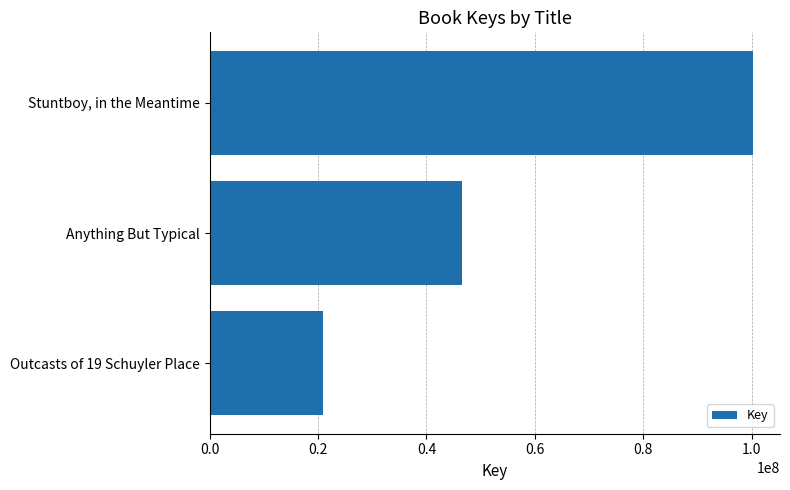

The value at Stuntboy, in the Meantime is 43421056. True or false?

False